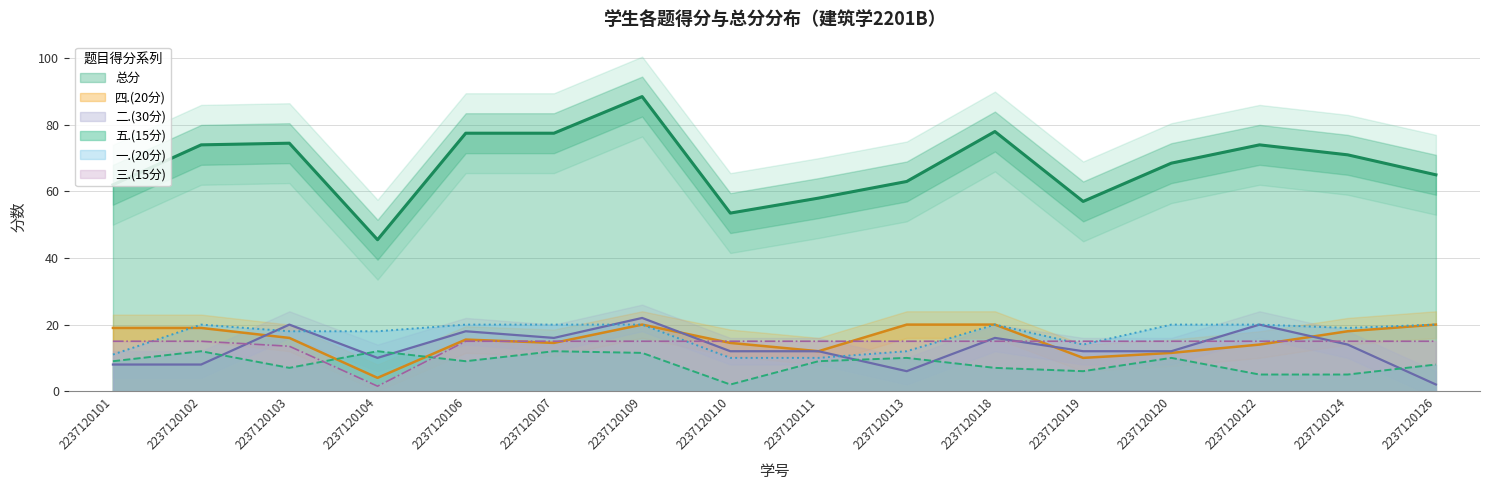

How many data points in 四.(20分) are above 16?

7